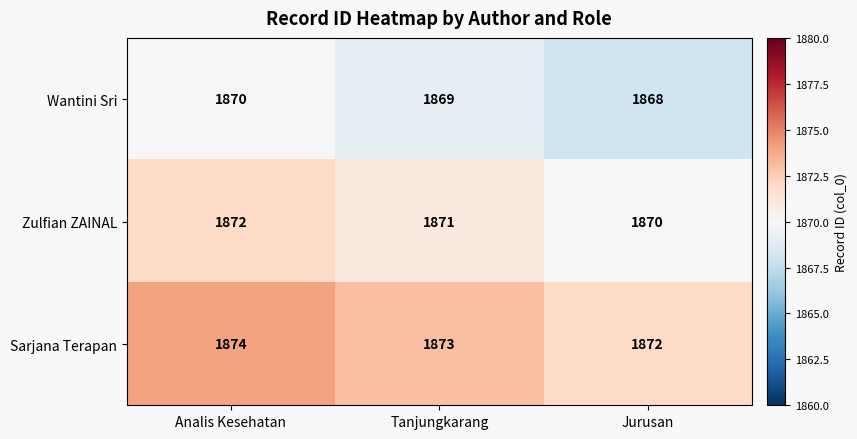

Reading right to left, list all the values displayed in this chart.

Wantini Sri: 1868	1869	1870
Zulfian ZAINAL: 1870	1871	1872
Sarjana Terapan: 1872	1873	1874